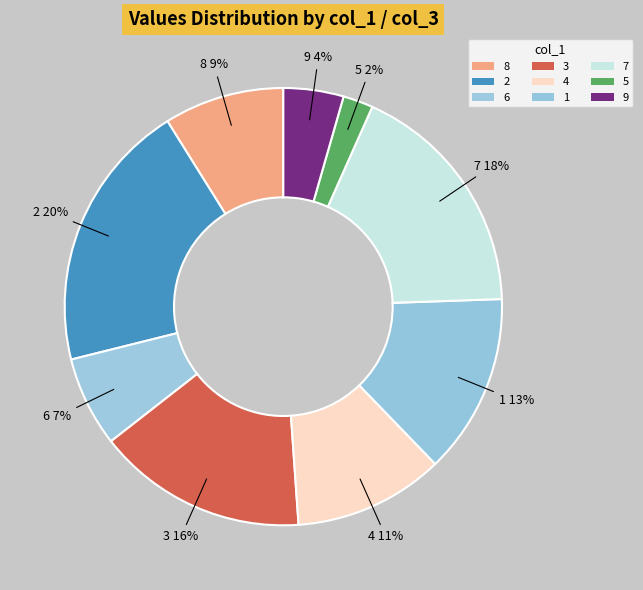

Count the number of slices in the pie.

9